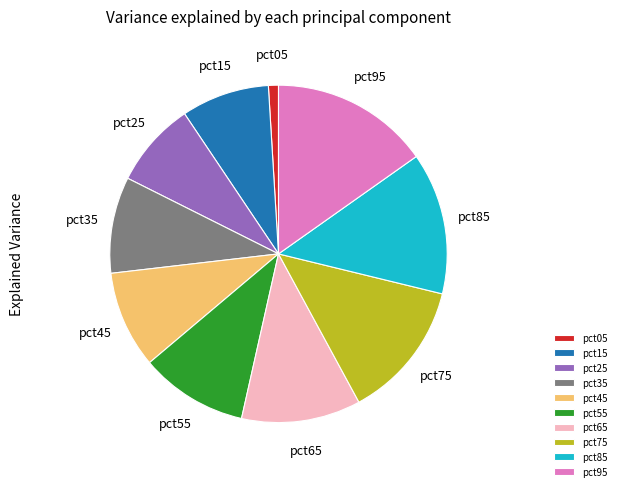

Which has a higher value, pct45 or pct05?

pct45